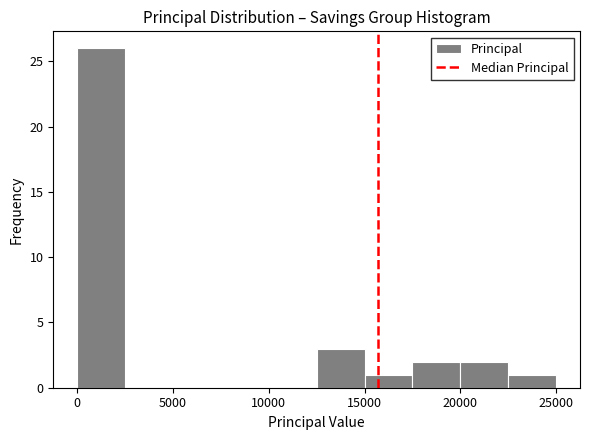

Over which range of the x-axis is the bar tallest?

0 to 2500